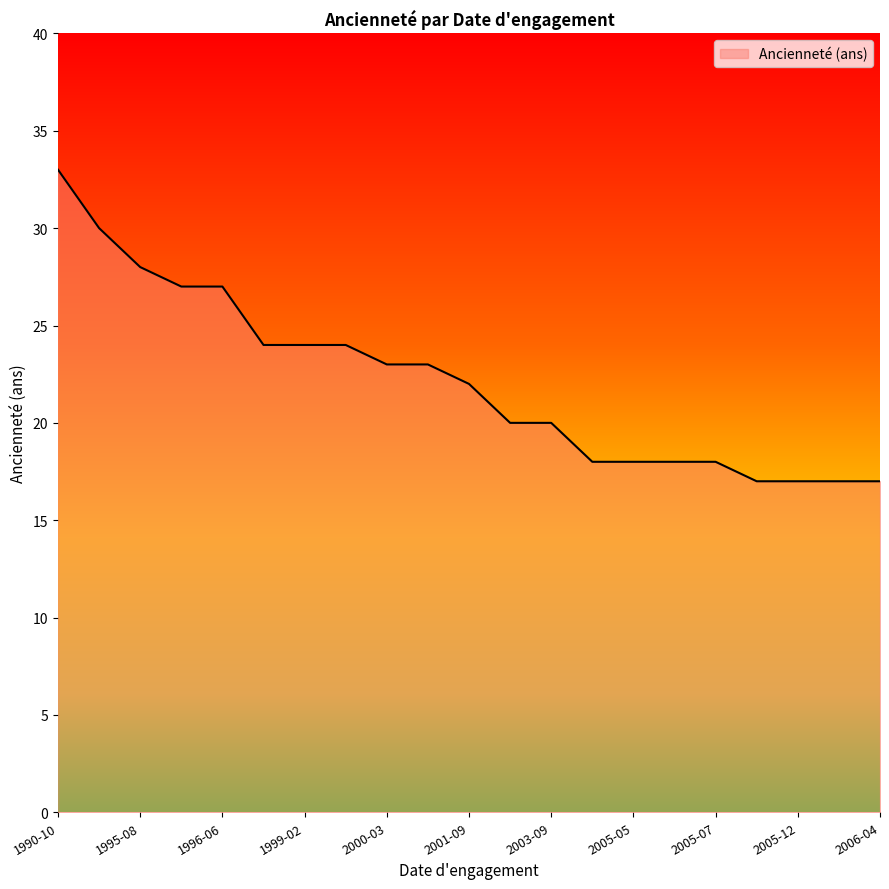

What is the minimum value shown in the chart?

17